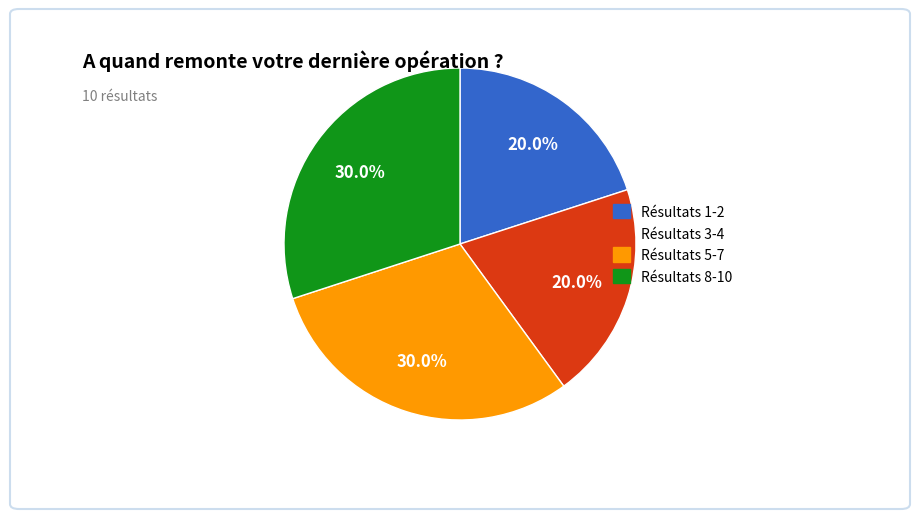

Is there a majority slice in this chart?

No